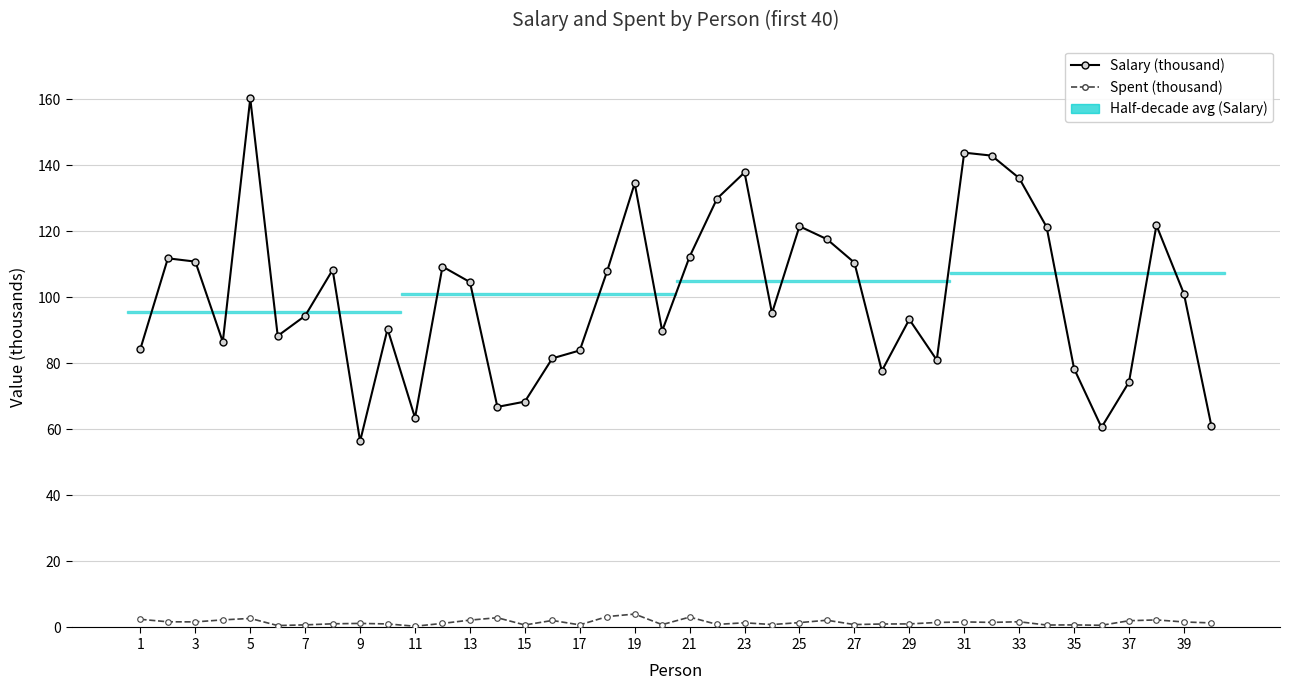

How many interior local peaks does the Spent (thousand) series have?

12